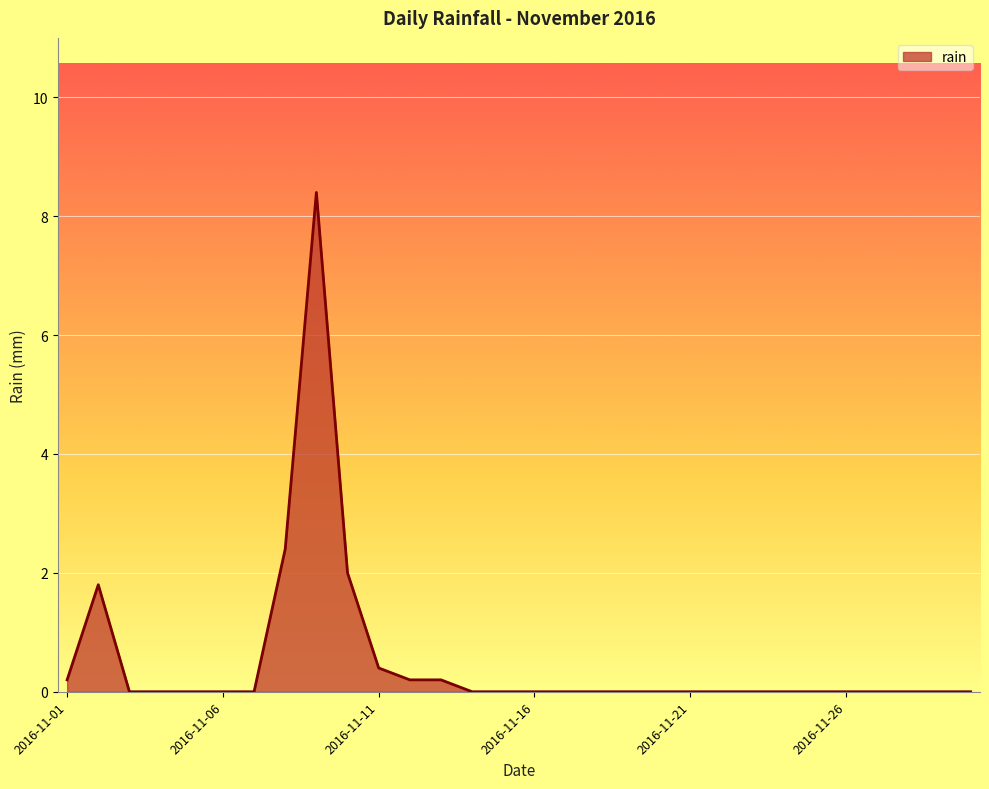

How many lines are shown in the chart?

1